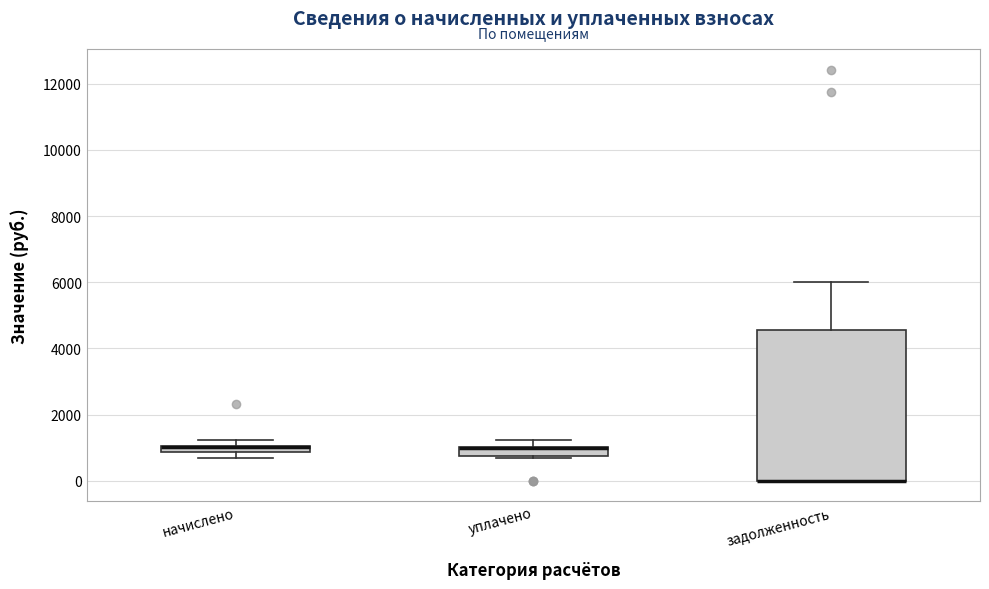

Which box is the tallest, from its lower edge to its upper edge?

задолженность